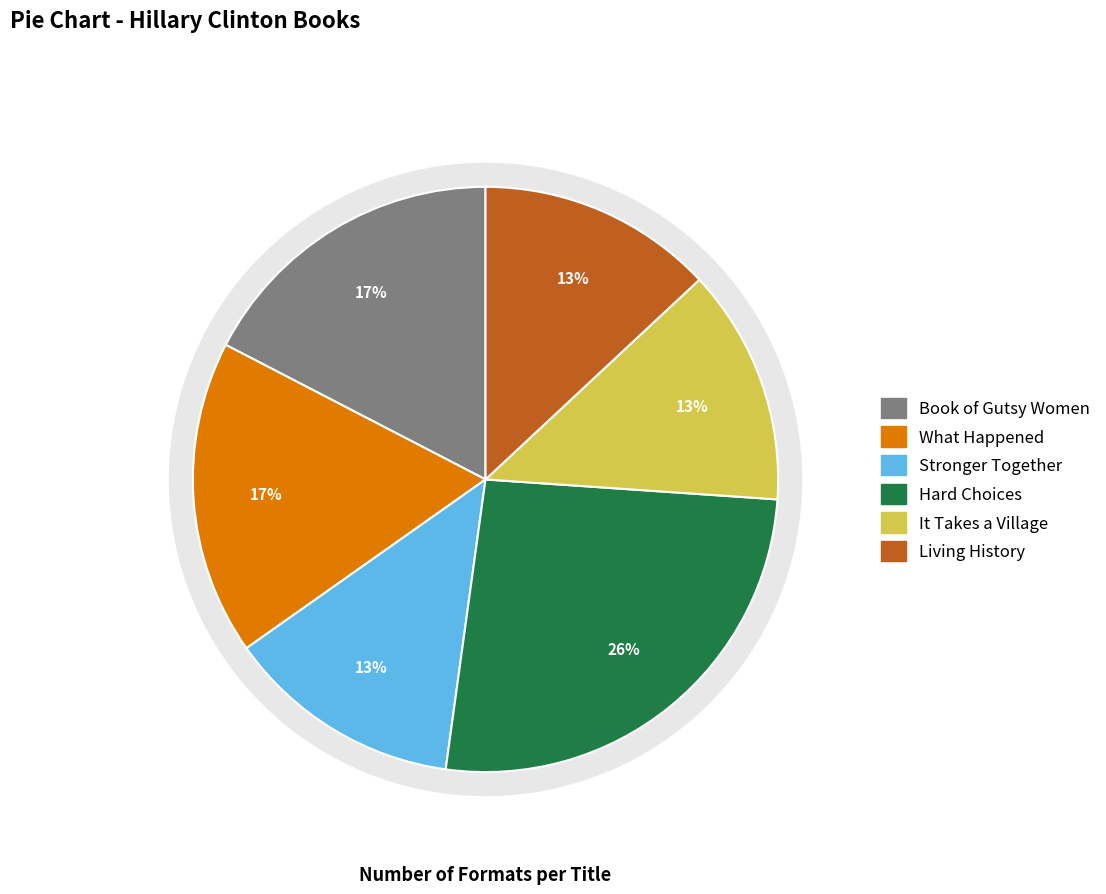

What is the total percentage of What Happened and Stronger Together?

30.4%